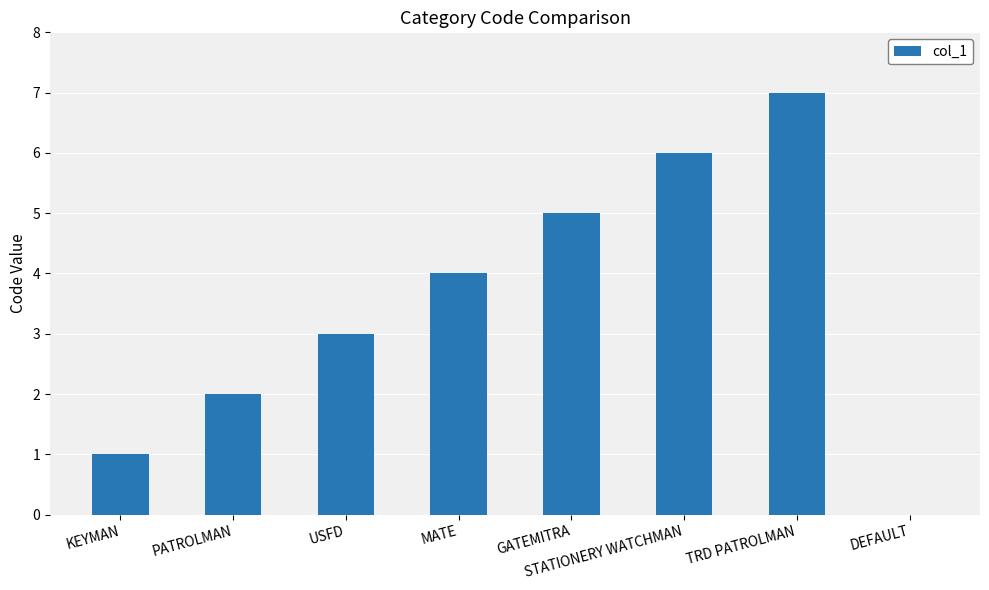

What value does the data have at MATE?

4